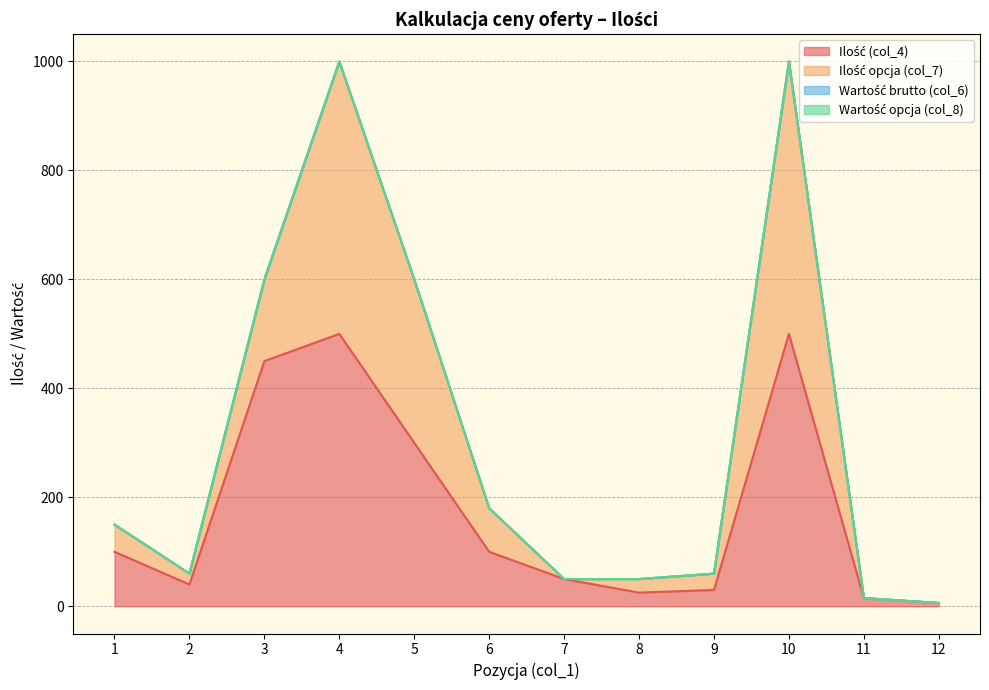

At how many categories does at least one series exceed 153?

4